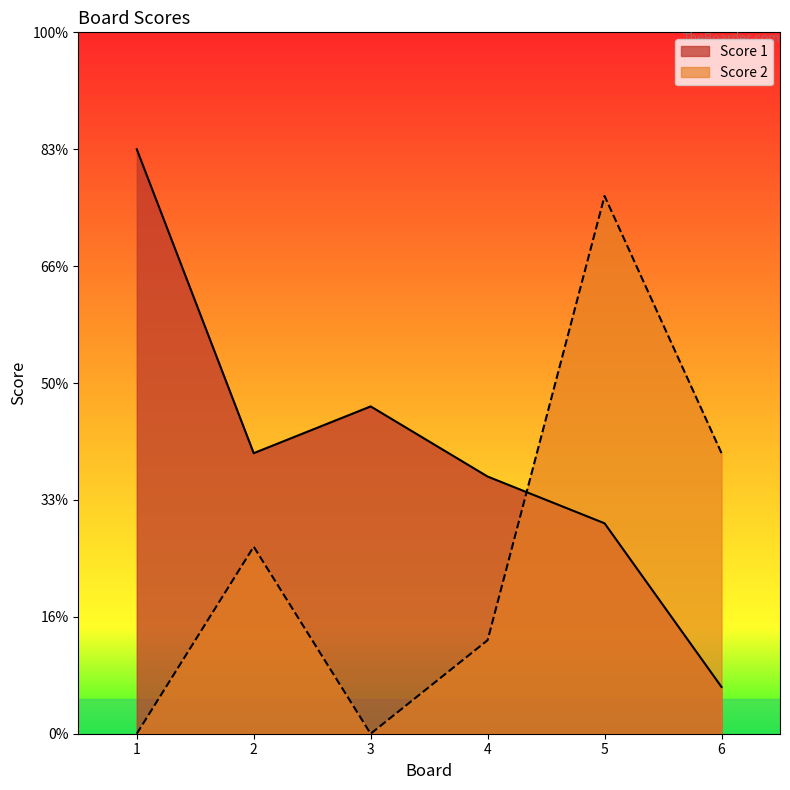

How many interior local peaks does the Score 1 series have?

1